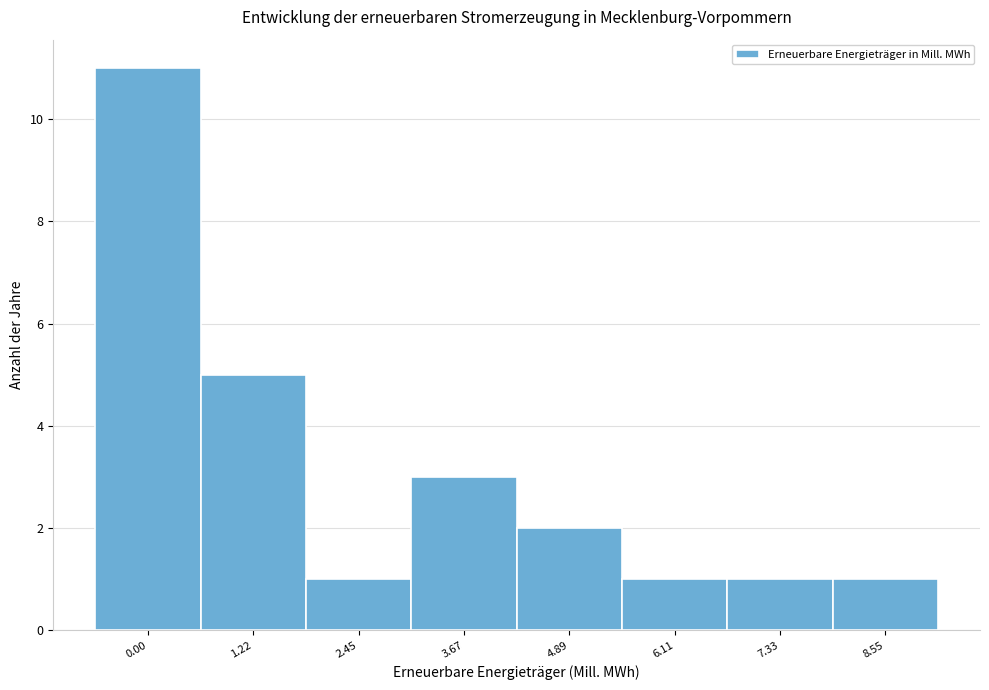

Reading left to right, list all the values displayed in this chart.

0.00=11	1.22=5	2.45=1	3.67=3	4.89=2	6.11=1	7.33=1	8.55=1